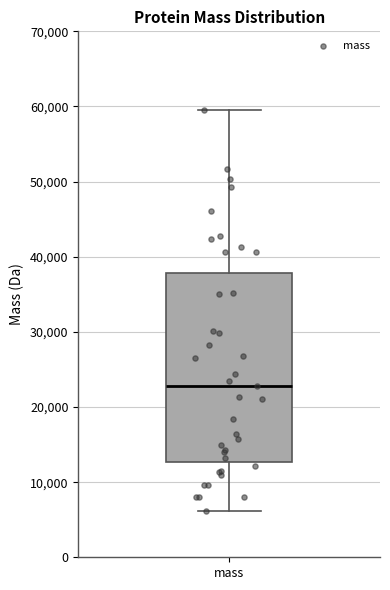

Where does the upper whisker of the box for mass end on the y-axis? The values are not printed on the chart, so give them approximately, as read against the axis.

60000